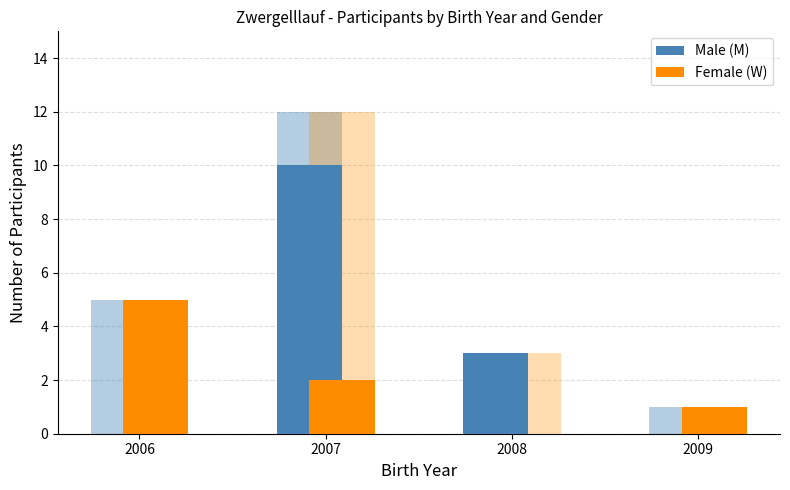

Rank the series at 2006 from lowest to highest value.

Male (M), Female (W)